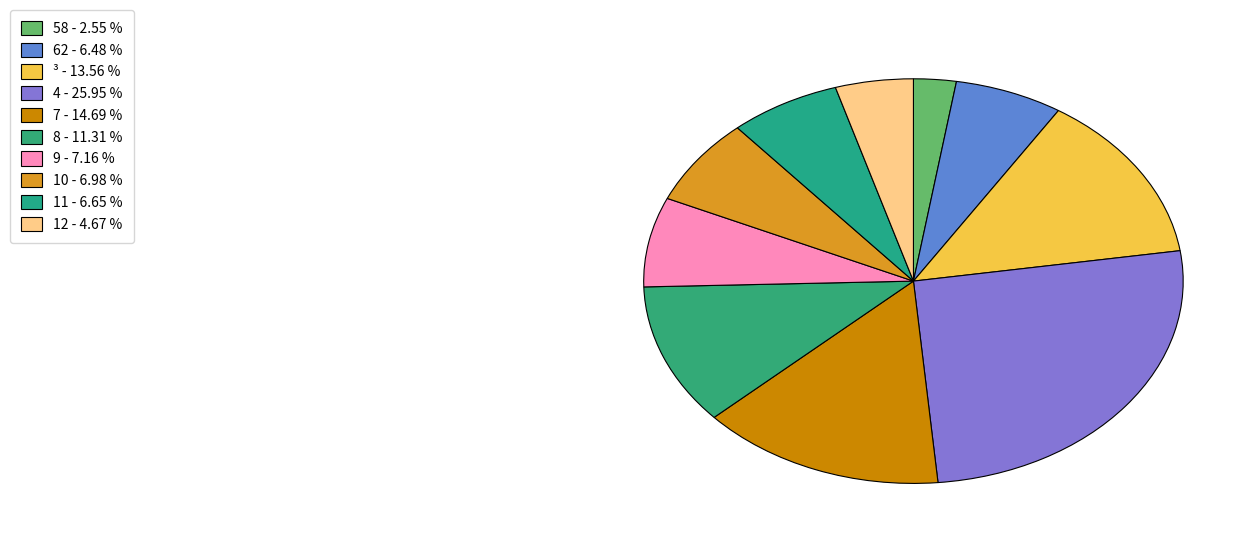

How many segments does this pie chart have?

10